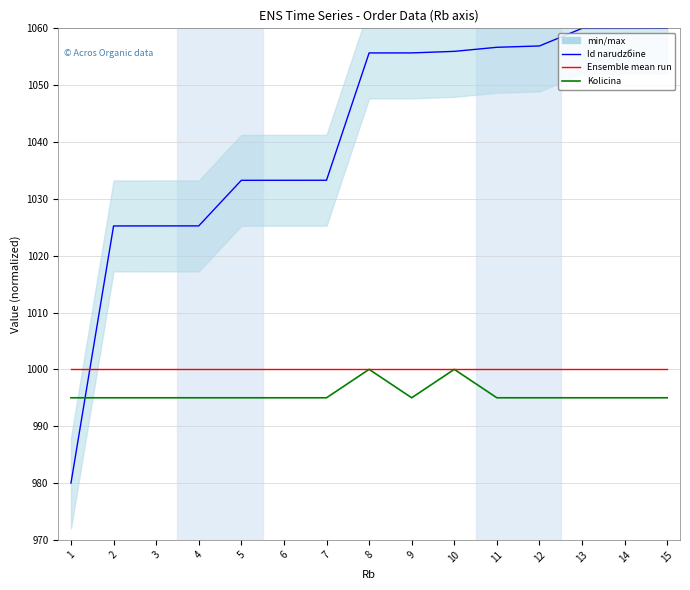

Reading left to right, list all the values displayed in this chart.

Id narudzбine (norm): 980.0	1025.2	1025.2	1025.2	1033.3	1033.3	1033.3	1055.7	1055.7	1055.9	1056.7	1056.9	1060.0	1060.0	1060.0
Kolicina (scaled): 995.0	995.0	995.0	995.0	995.0	995.0	995.0	1000.0	995.0	1000.0	995.0	995.0	995.0	995.0	995.0
Ukupna cena (scaled): 1000.0	1000.0	1000.0	1000.0	1000.0	1000.0	1000.0	1000.0	1000.0	1000.0	1000.0	1000.0	1000.0	1000.0	1000.0